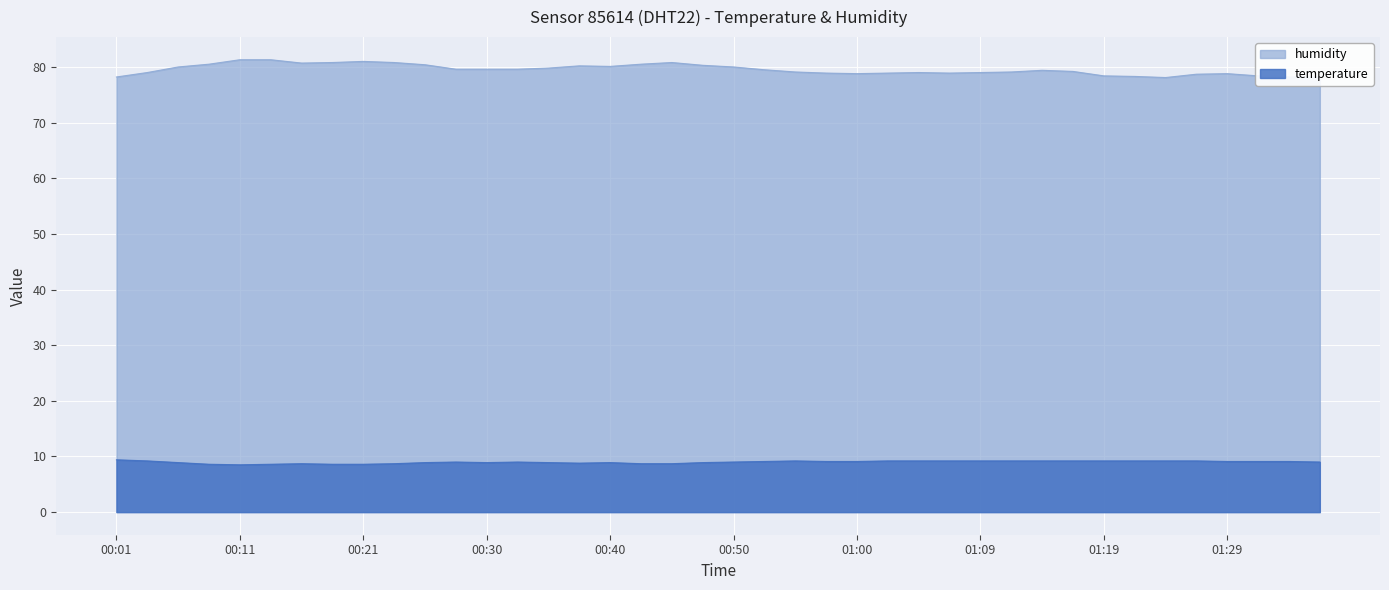

At which category is the sum across all series the highest?

00:13